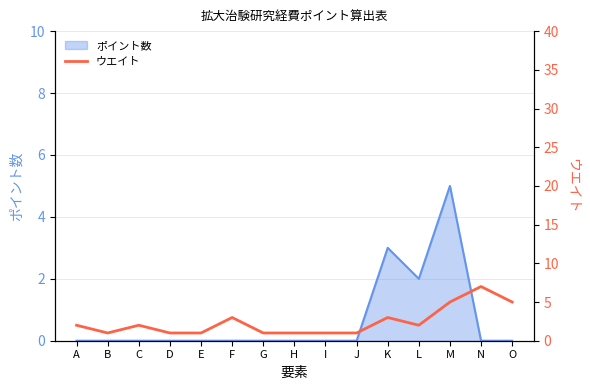

What is the highest value of the ポイント数 series?

5